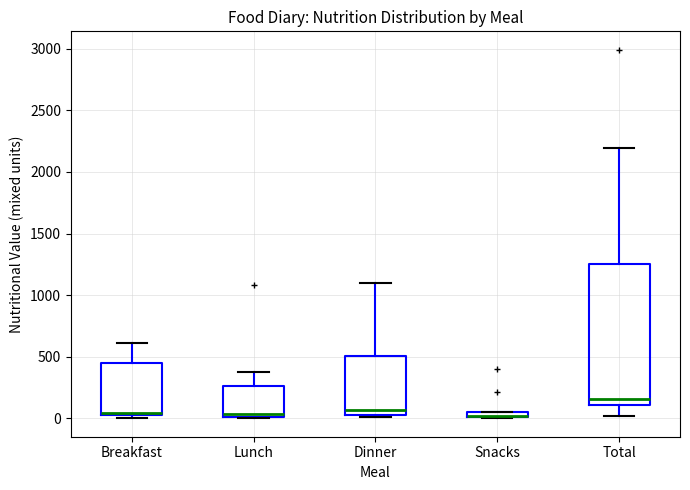

Where is the lower edge of the box for Dinner on the y-axis? The values are not printed on the chart, so give them approximately, as read against the axis.

50